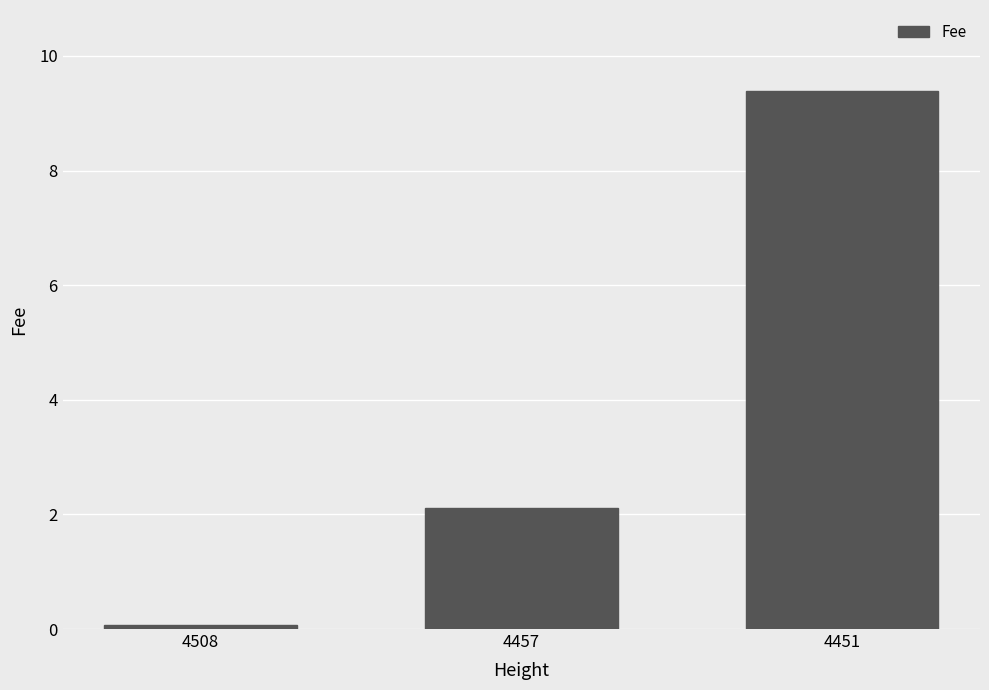

Approximately how many times larger is the value at 4451 compared to 4457?

4.4